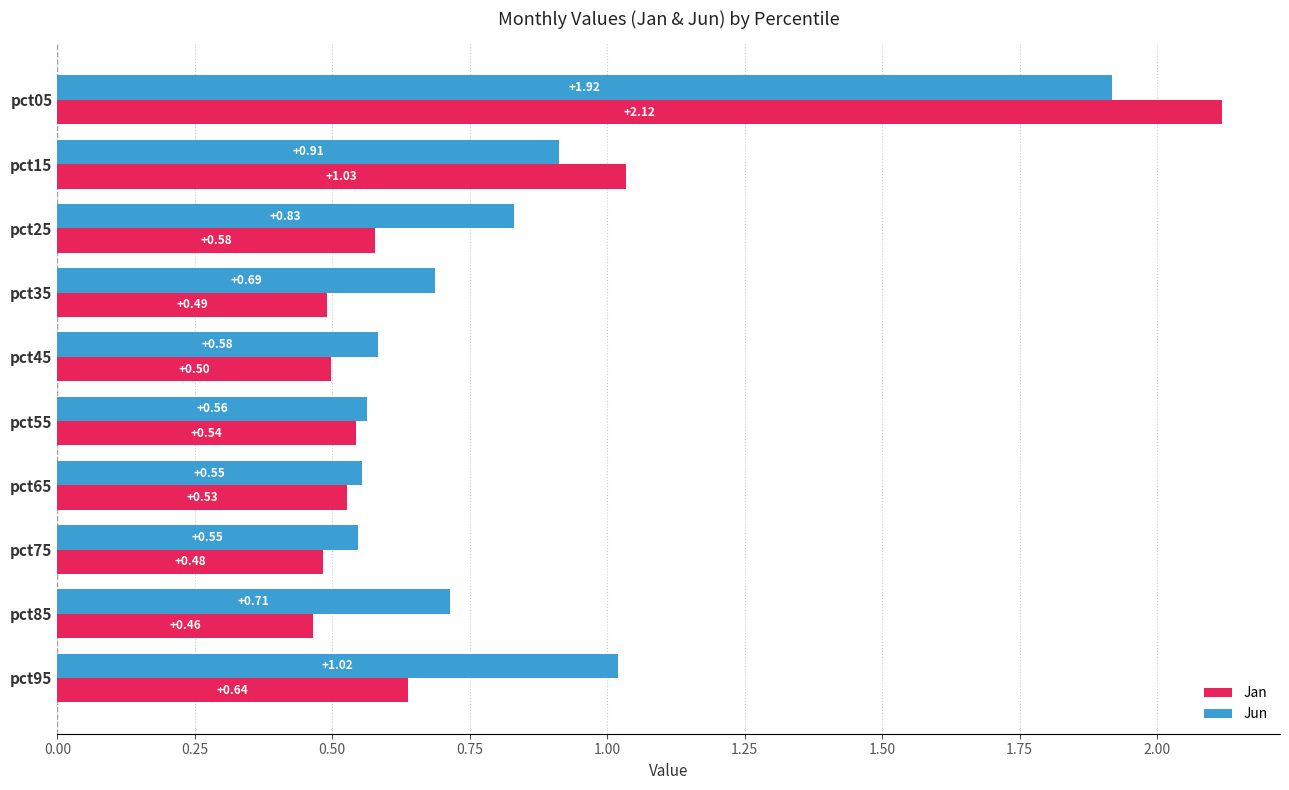

What is the minimum value shown in the chart?

0.5